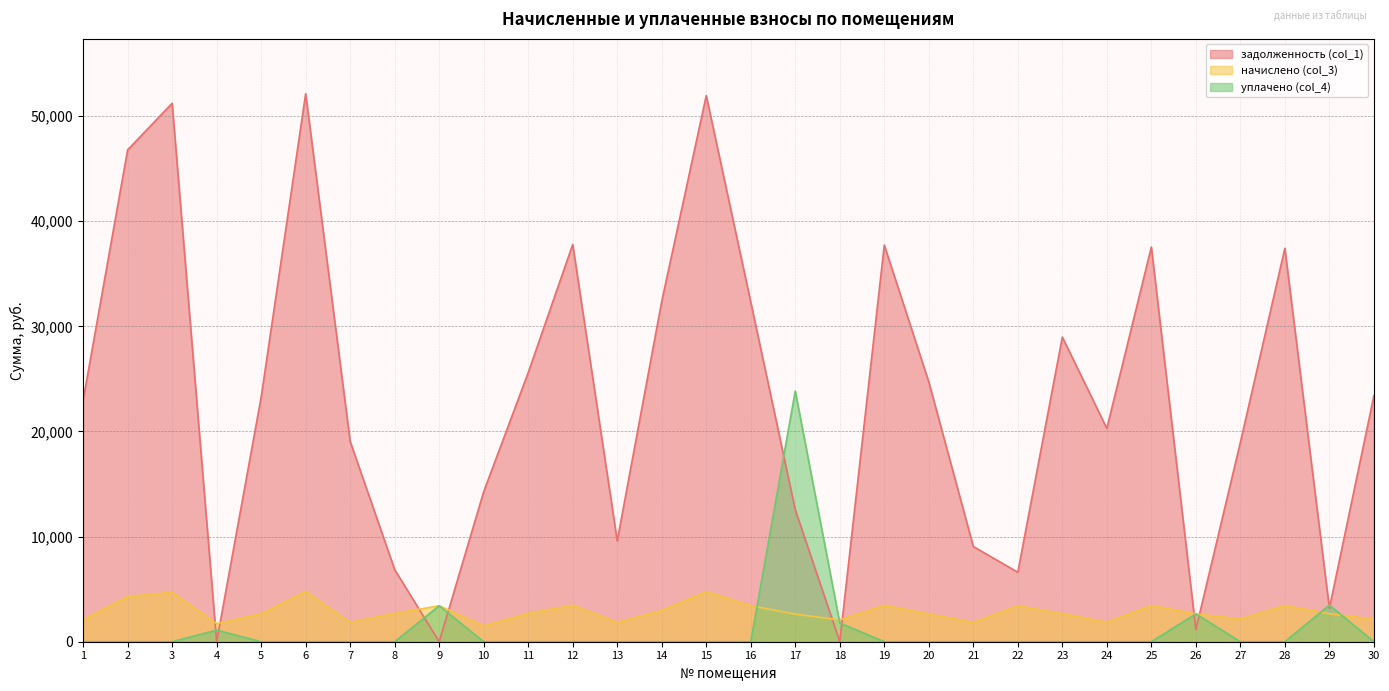

Which series ends up on top after the final intersection of задолженность (col_1) and уплачено (col_4)?

задолженность (col_1)